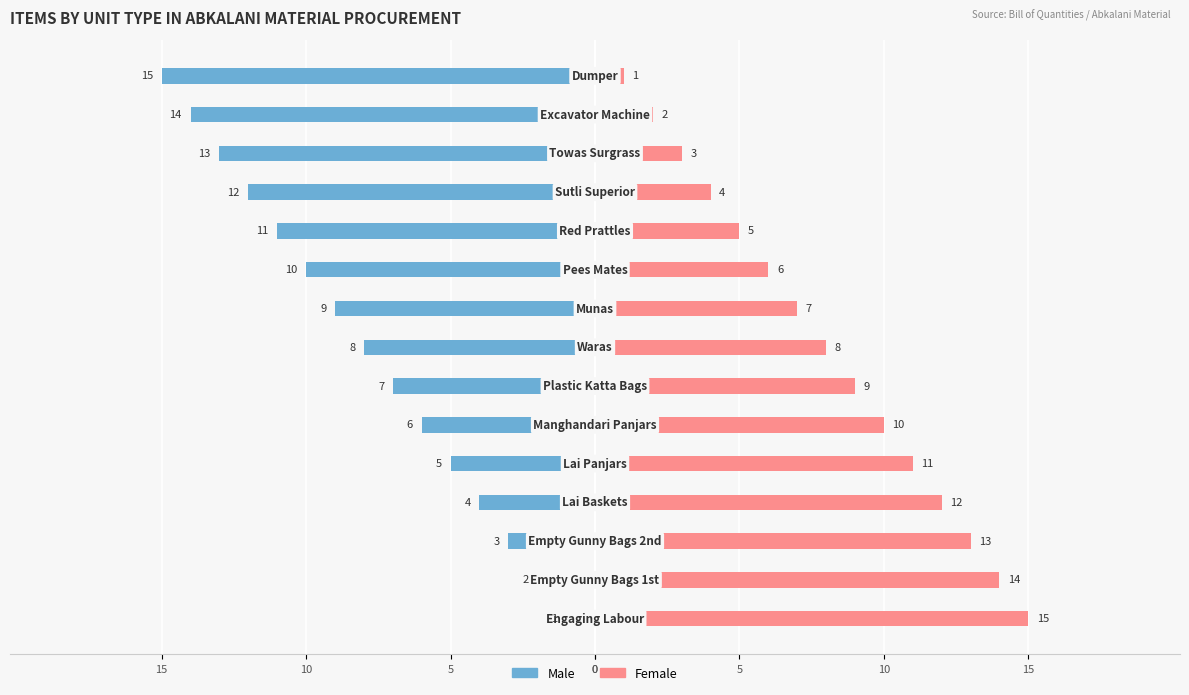

What is the maximum value for Female?

15